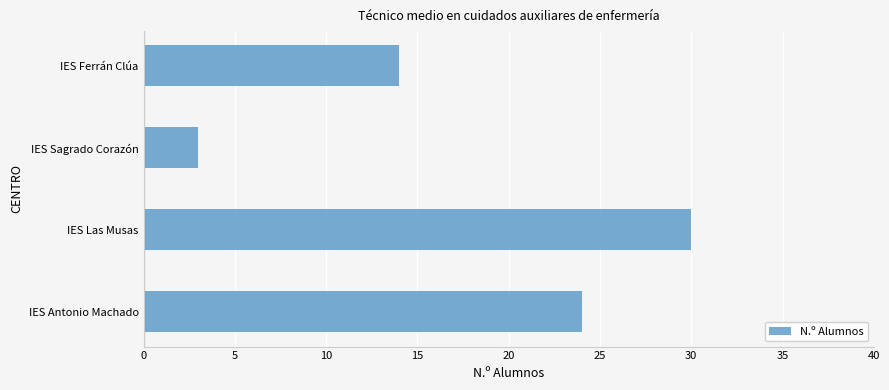

How many distinct data groups are displayed?

1